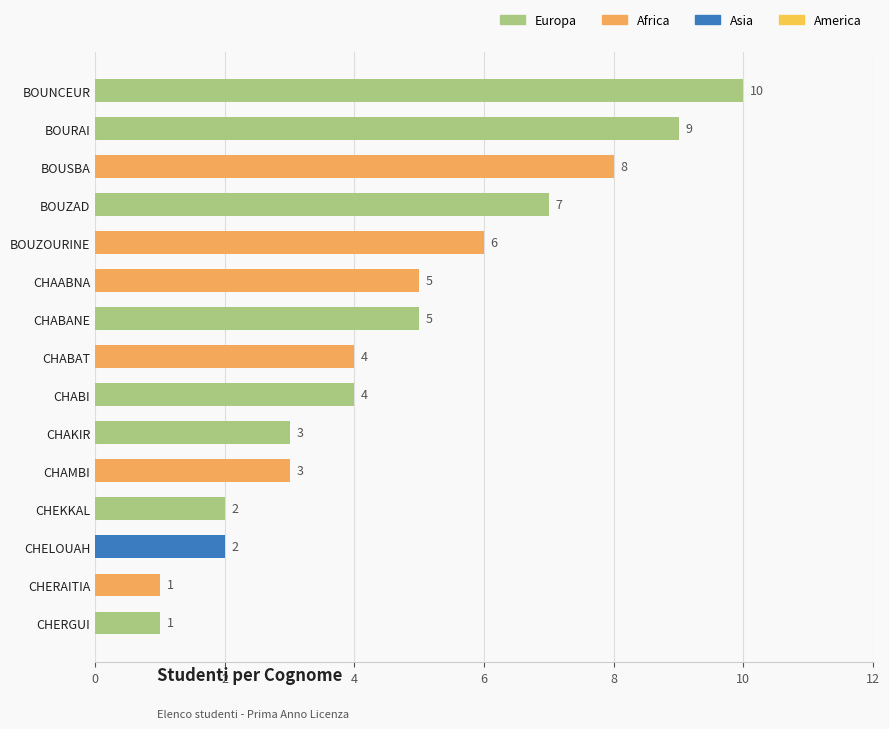

Which has a higher value, CHELOUAH or BOUZAD?

BOUZAD